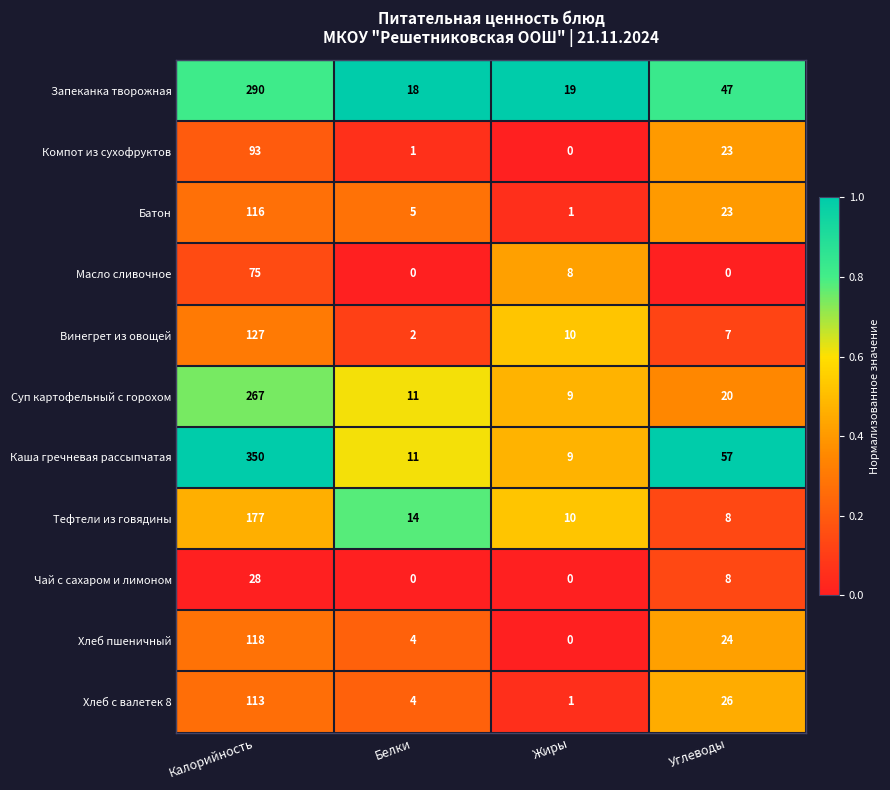

Which label corresponds to the largest value in the chart?

Калорийность